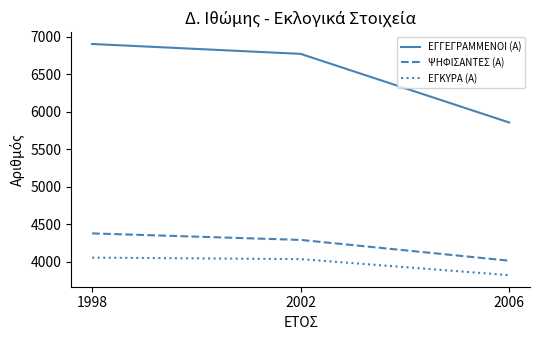

Where is ΕΓΚΥΡΑ (Α) nearest to the value 3937?

2002